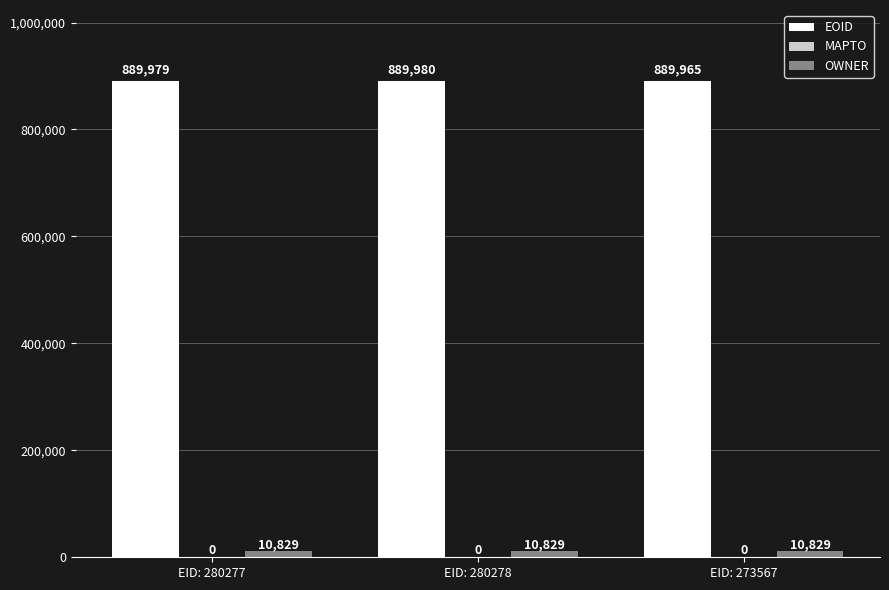

What position from the left is EID: 273567?

3